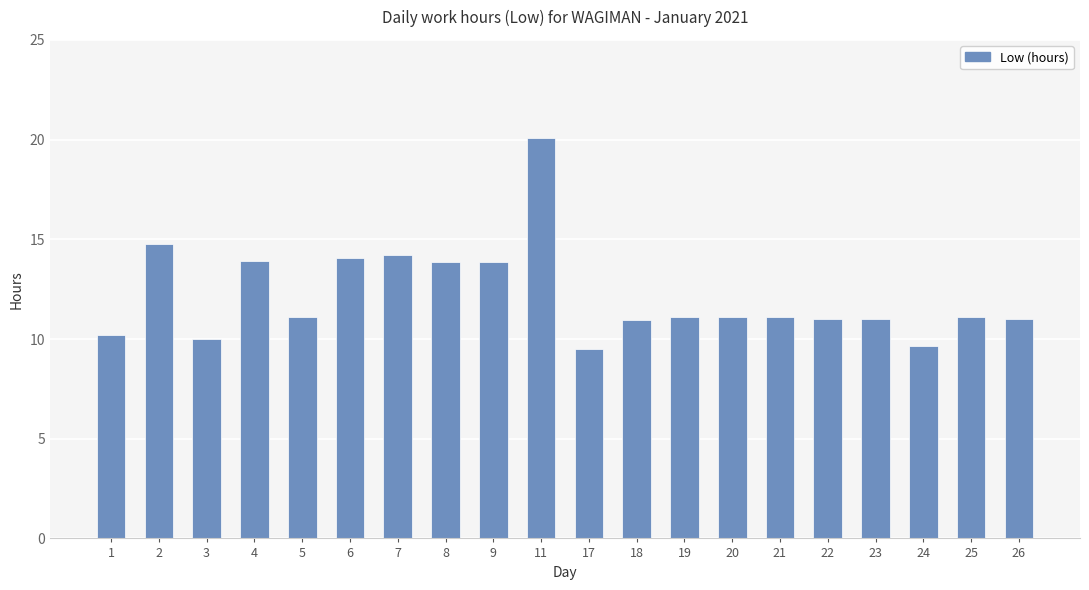

Which has a higher value, 8 or 19?

8